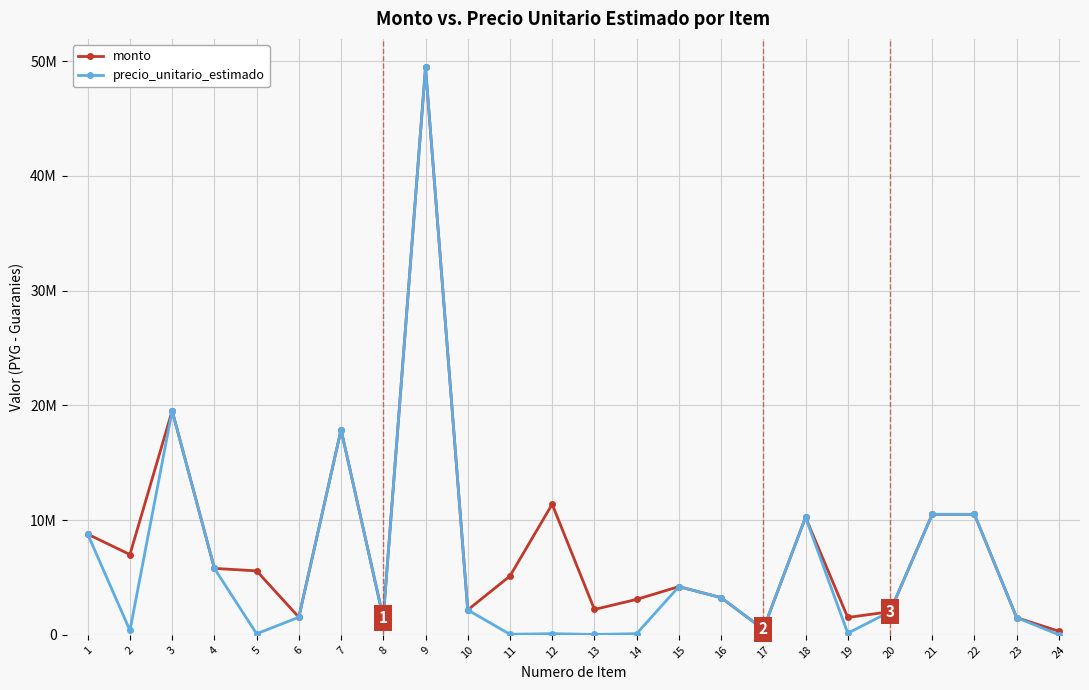

Reading left to right, extract all data points from this chart.

monto: 1=8773760	2=6995800	3=19528000	4=5790000	5=5572800	6=1534500	7=17878660	8=1470784	9=49469000	10=2166920	11=5123250	12=11385000	13=2211000	14=3088000	15=4200000	16=3240000	17=486000	18=10243982	19=1512000	20=2013312	21=10500000	22=10500000	23=1500000	24=309600
precio_unitario_estimado: 1=8773760	2=380000	3=19528000	4=5790000	5=90000	6=1534500	7=17878660	8=1470784	9=49469000	10=2166920	11=45000	12=100000	13=30000	14=100000	15=4200000	16=3240000	17=486000	18=10243982	19=140000	20=2013312	21=10500000	22=10500000	23=1500000	24=2500